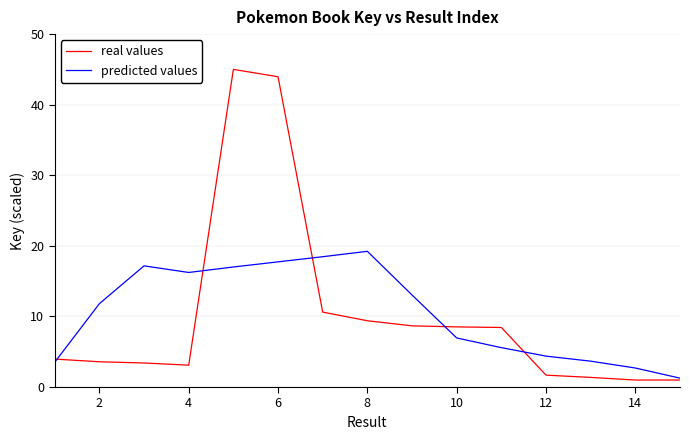

True or false: predicted values and real values intersect in this chart.

True